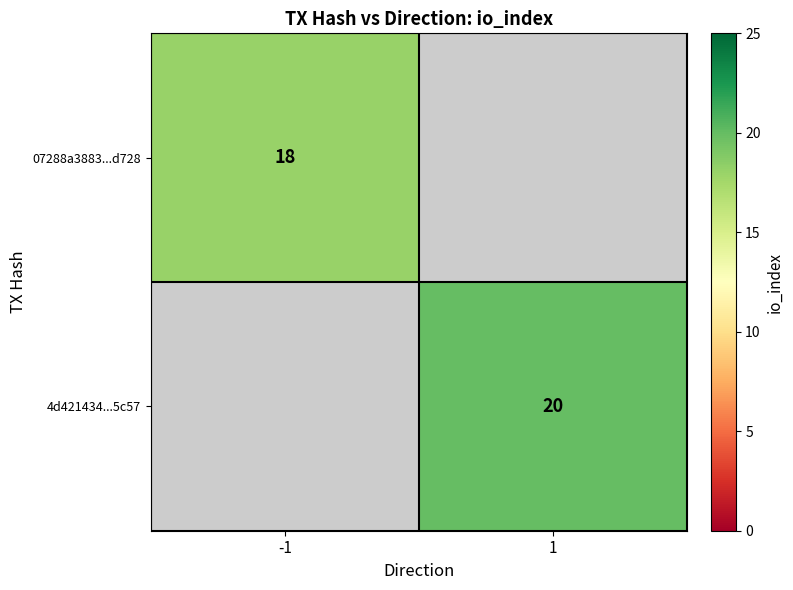

The 4d421434...5c57 series shows 20 at 1. True or false?

True